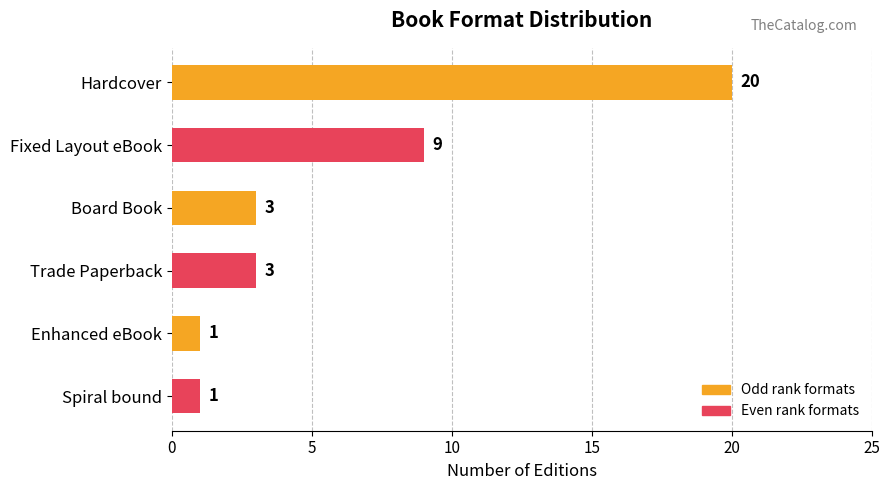

What is the minimum value shown in the chart?

1